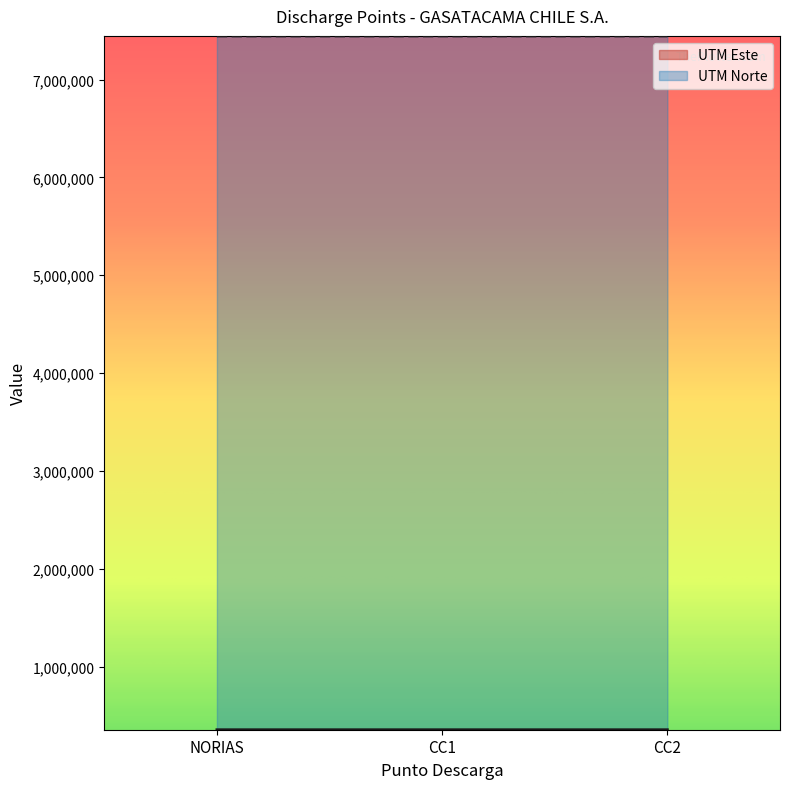

Rank the series at CC1 from lowest to highest value.

UTM Este, UTM Norte